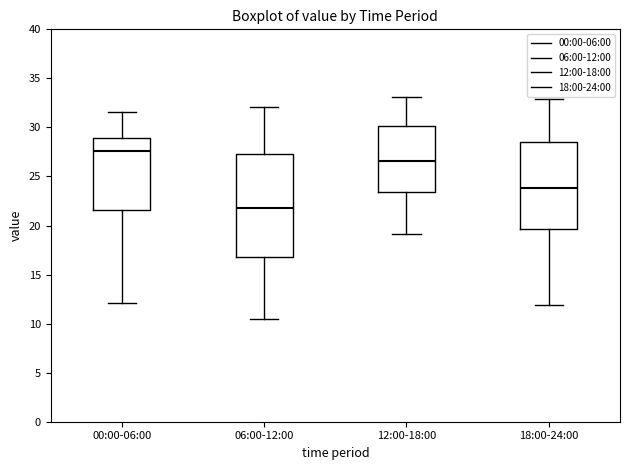

Which box's median line is the lowest?

06:00-12:00